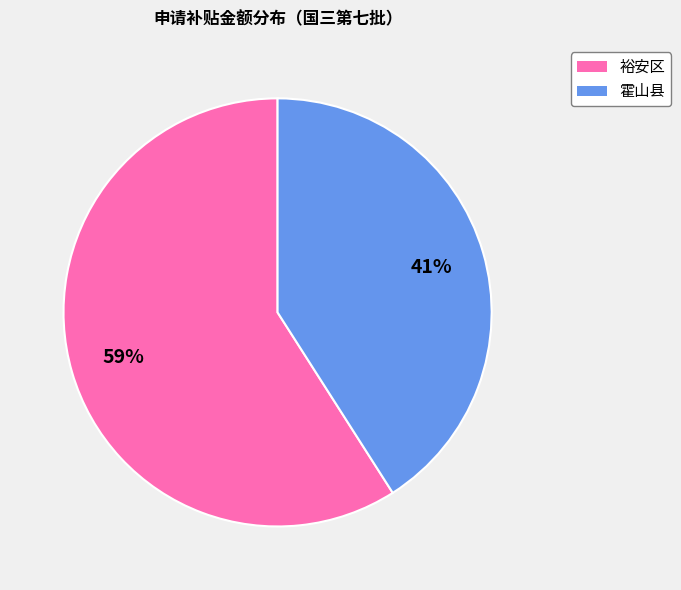

Is there any slice that represents more than half of the pie?

Yes